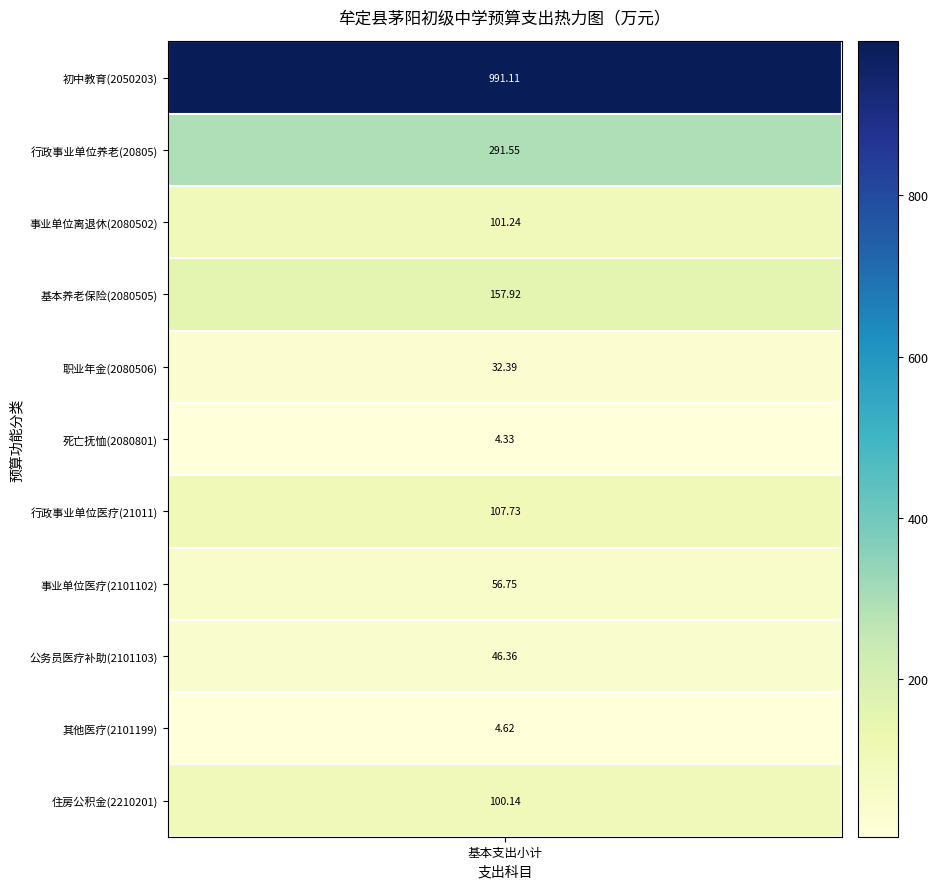

Approximately how many times larger is the value at 10 compared to 1?

0.3